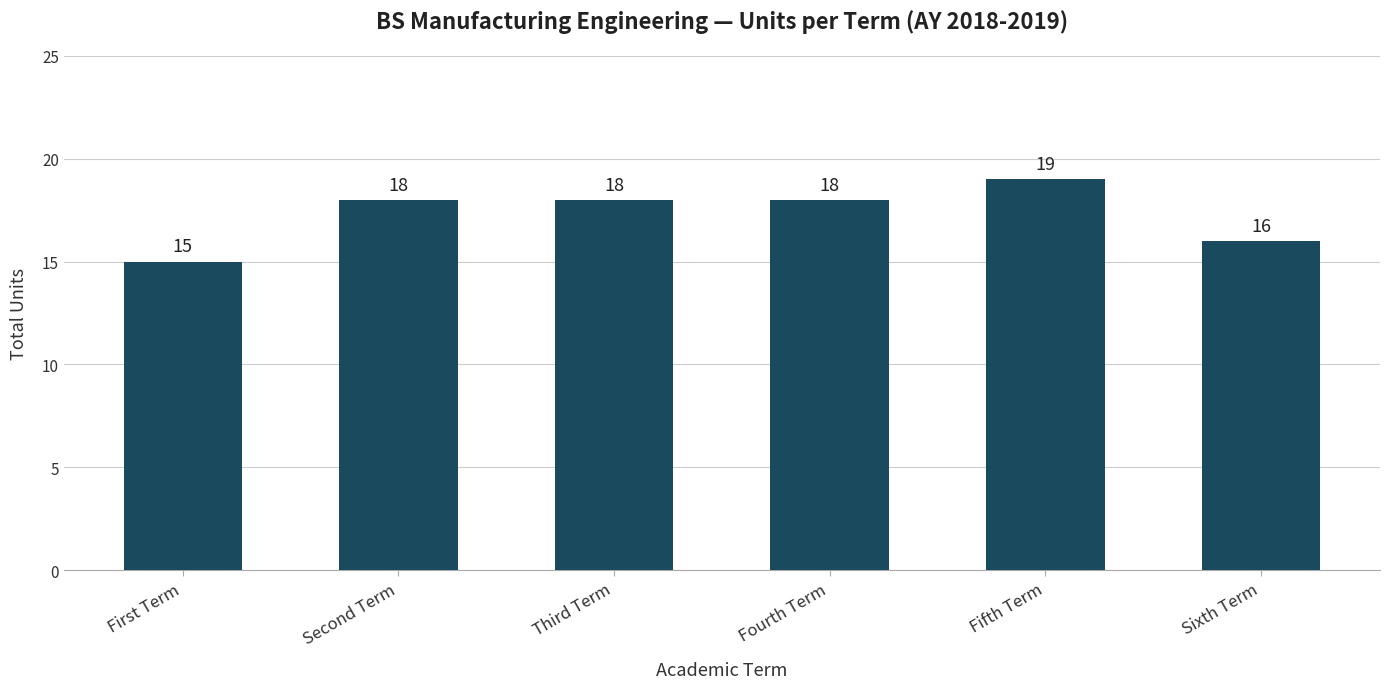

What is the smallest value displayed?

15